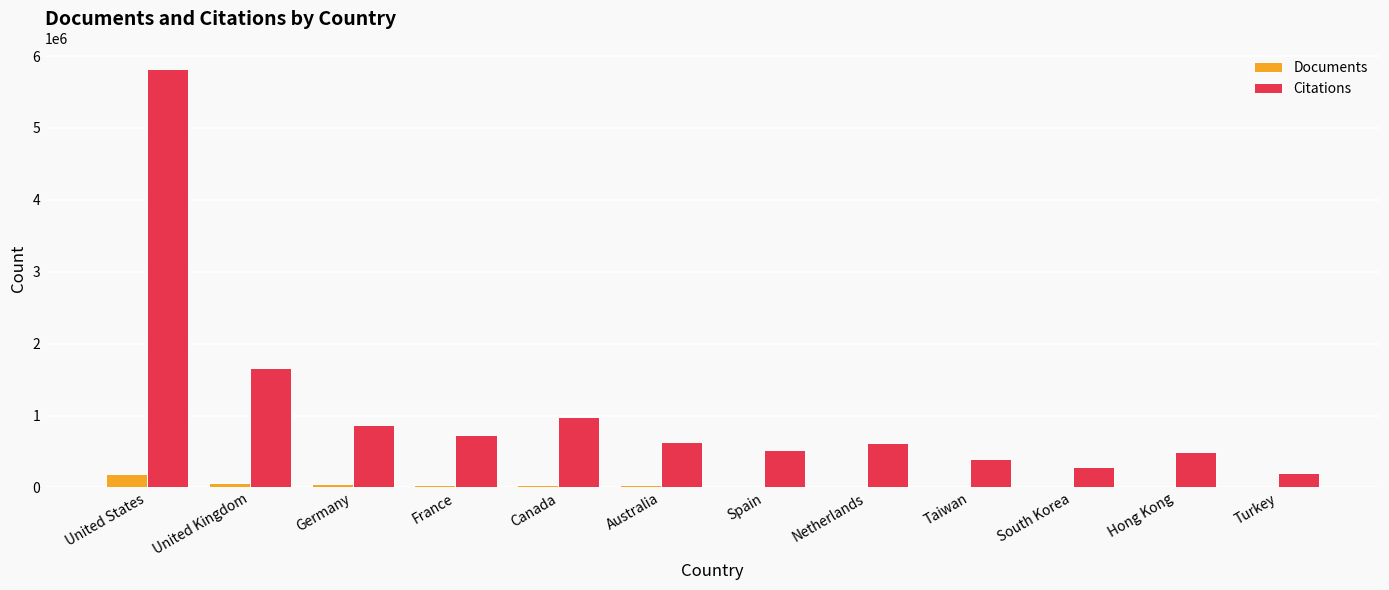

Is the value of Citations at Canada greater than the value of Documents at Hong Kong?

Yes